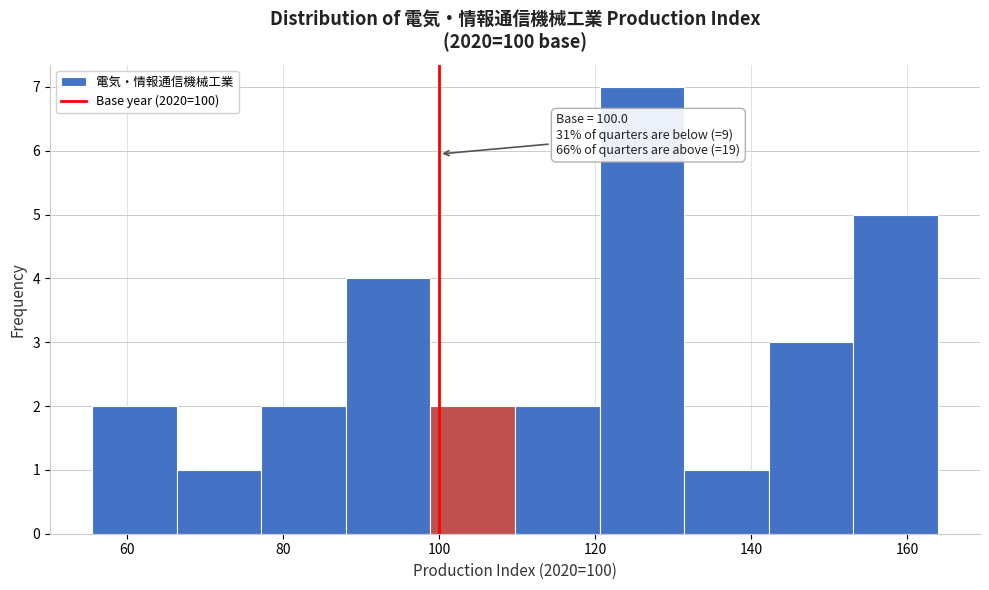

Which range on the x-axis has the tallest bar?

120 to 132